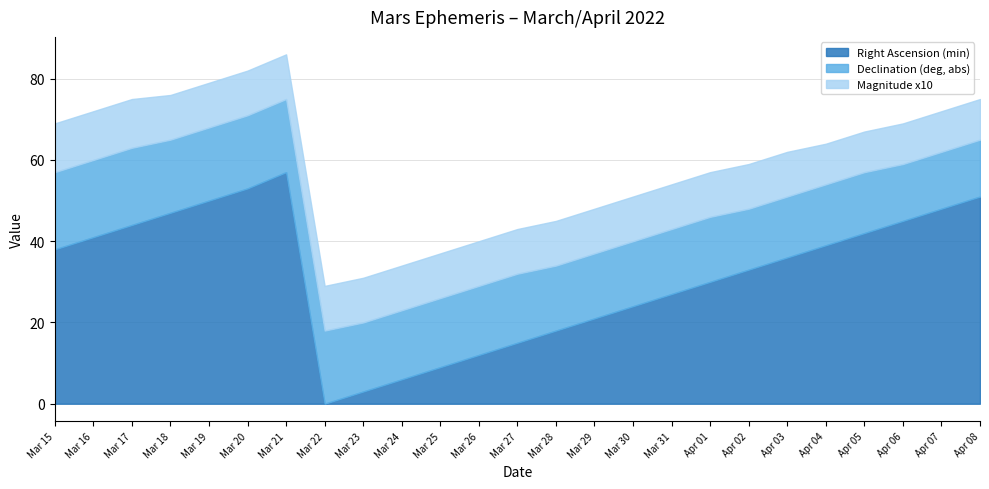

Rank the categories by Right Ascension (min) value from lowest to highest.

Mar 22, Mar 23, Mar 24, Mar 25, Mar 26, Mar 27, Mar 28, Mar 29, Mar 30, Mar 31, Apr 01, Apr 02, Apr 03, Mar 15, Apr 04, Mar 16, Apr 05, Mar 17, Apr 06, Mar 18, Apr 07, Mar 19, Apr 08, Mar 20, Mar 21